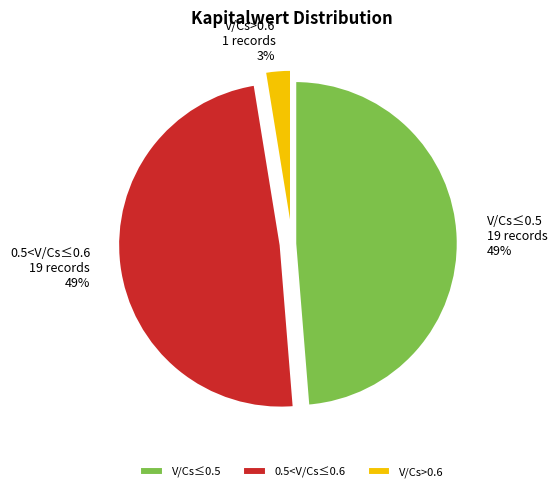

To the nearest percent, what percentage of the pie is 0.5<V/Cs≤0.6?

49%